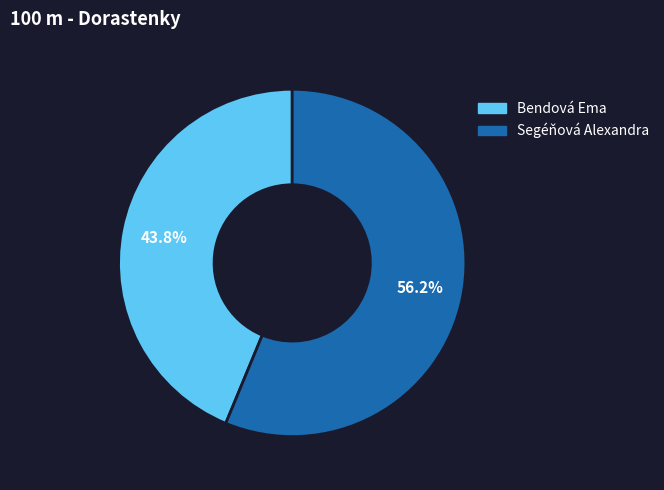

Count the number of slices in the pie.

2